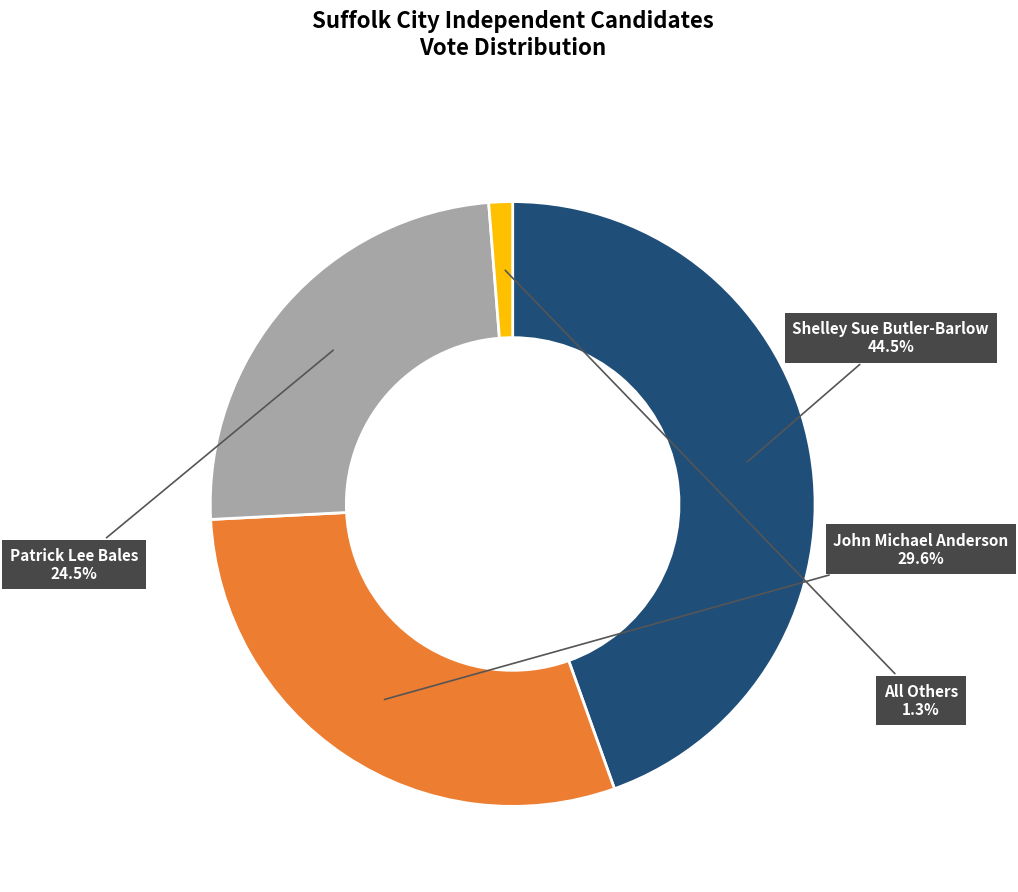

Which slice is the largest?

Shelley Sue Butler-Barlow